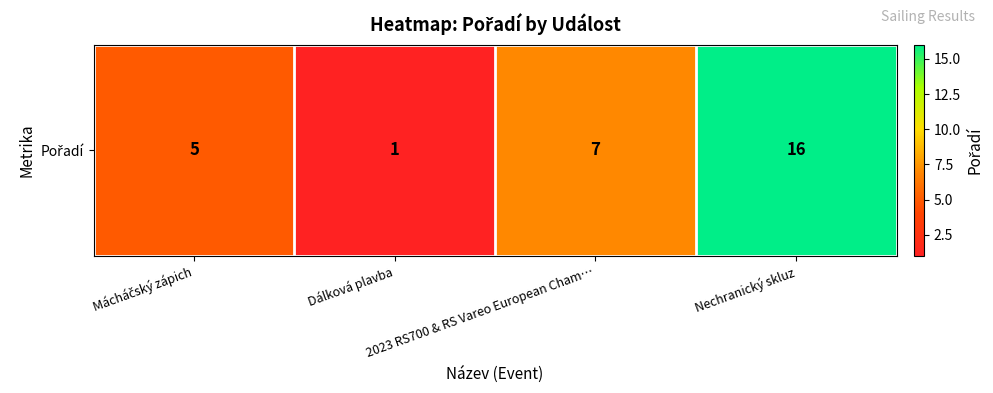

Between Nechranický skluz and Dálková plavba, which is larger?

Nechranický skluz